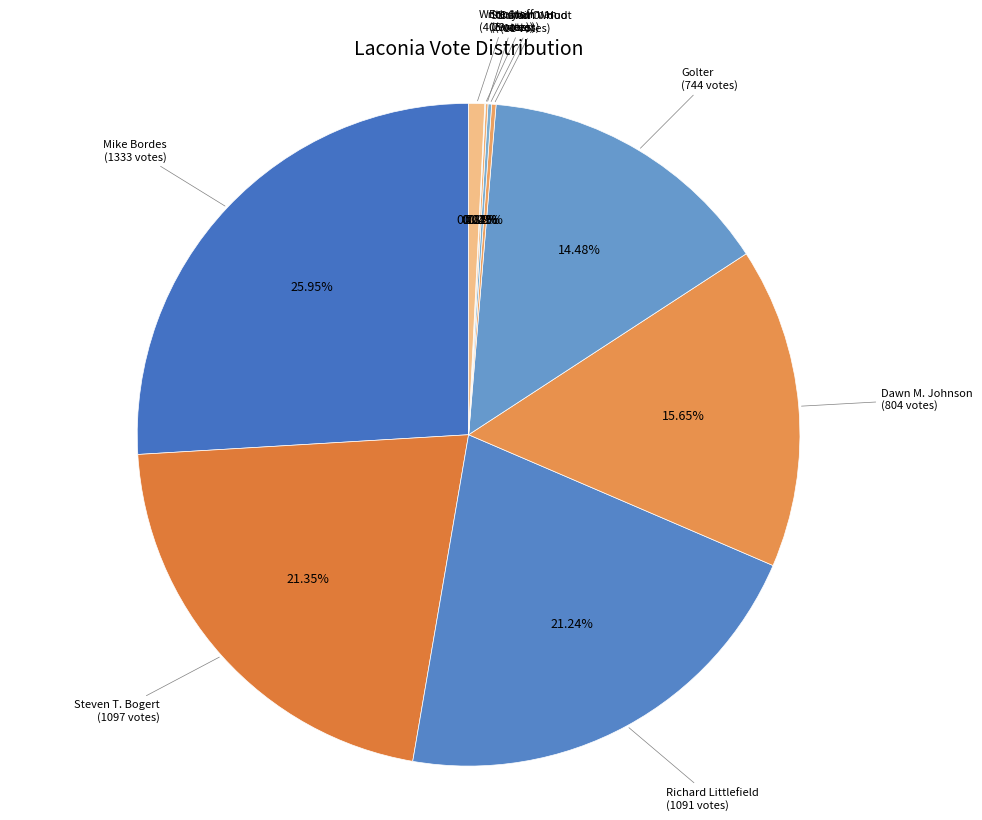

Which slice is the largest?

Mike Bordes